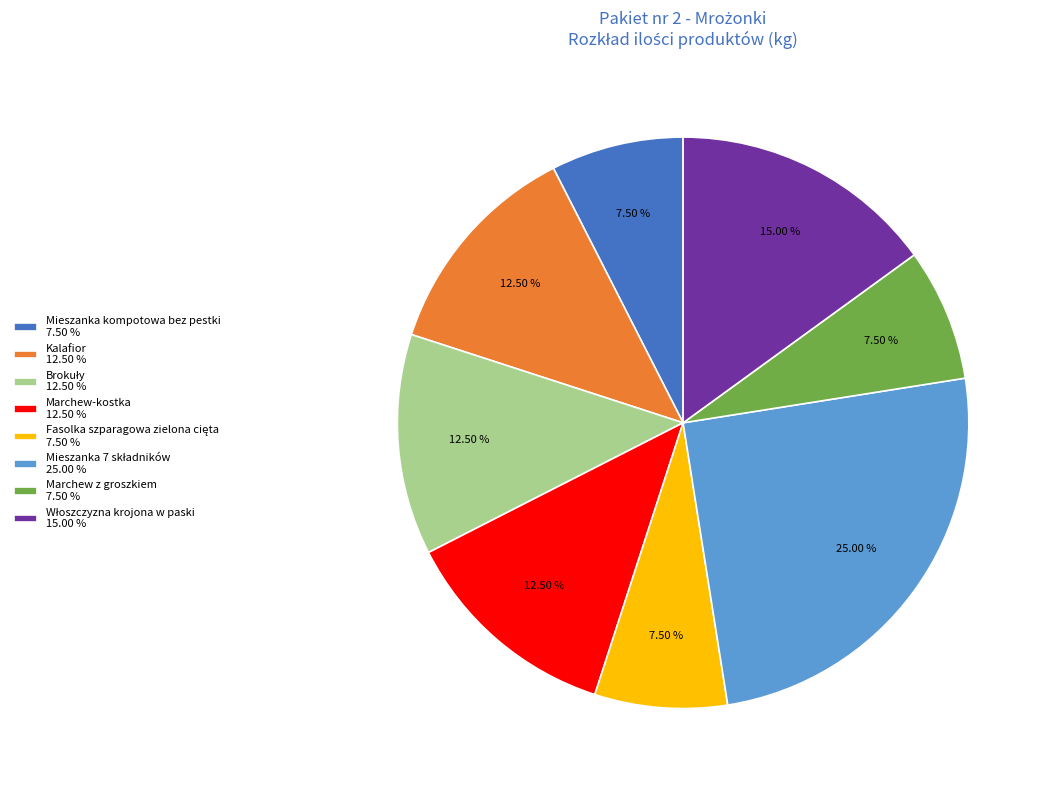

Which has a higher value, Mieszanka kompotowa bez pestki 7.50 % or Marchew-kostka 12.50 %?

Marchew-kostka 12.50 %